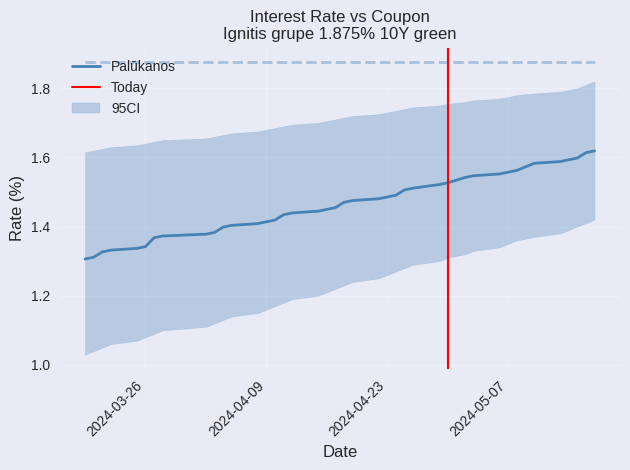

How many lines are shown in the chart?

1